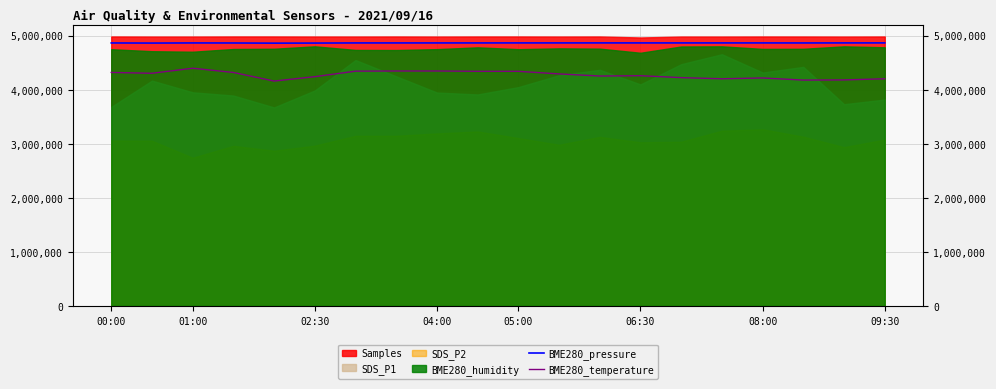

How many lines are shown in the chart?

2